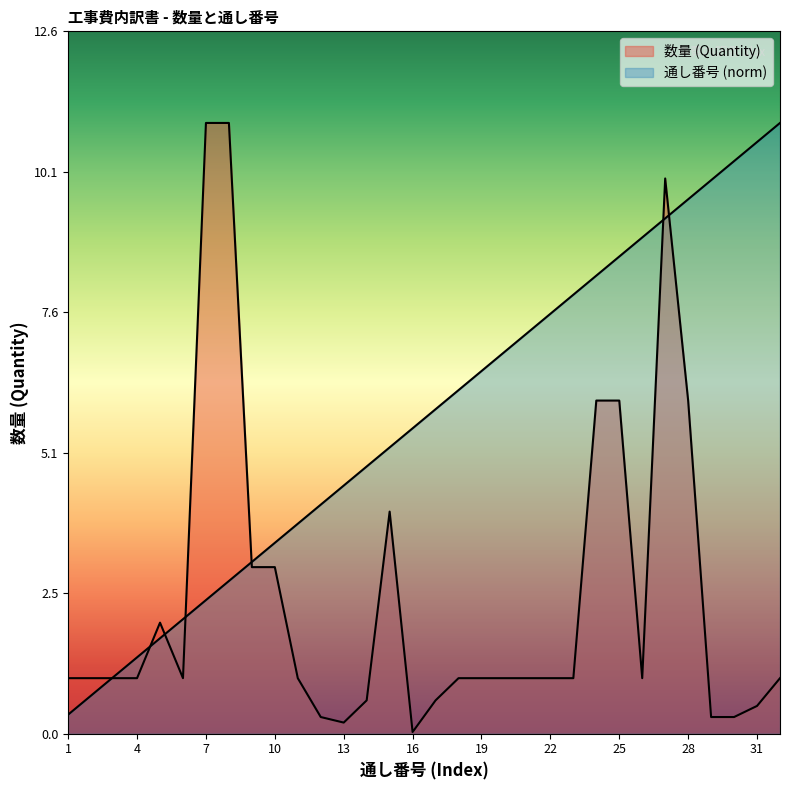

Reading left to right, what are all the values shown in this chart?

数量 (Quantity): 1.0	1.0	1.0	1.0	2.0	1.0	11.0	11.0	3.0	3.0	1.0	0.3	0.2	0.6	4.0	0.0	0.6	1.0	1.0	1.0	1.0	1.0	1.0	6.0	6.0	1.0	10.0	6.0	0.3	0.3	0.5	1.0
通し番号 (Index): 0.3	0.7	1.0	1.4	1.7	2.1	2.4	2.8	3.1	3.4	3.8	4.1	4.5	4.8	5.2	5.5	5.8	6.2	6.5	6.9	7.2	7.6	7.9	8.2	8.6	8.9	9.3	9.6	10.0	10.3	10.7	11.0